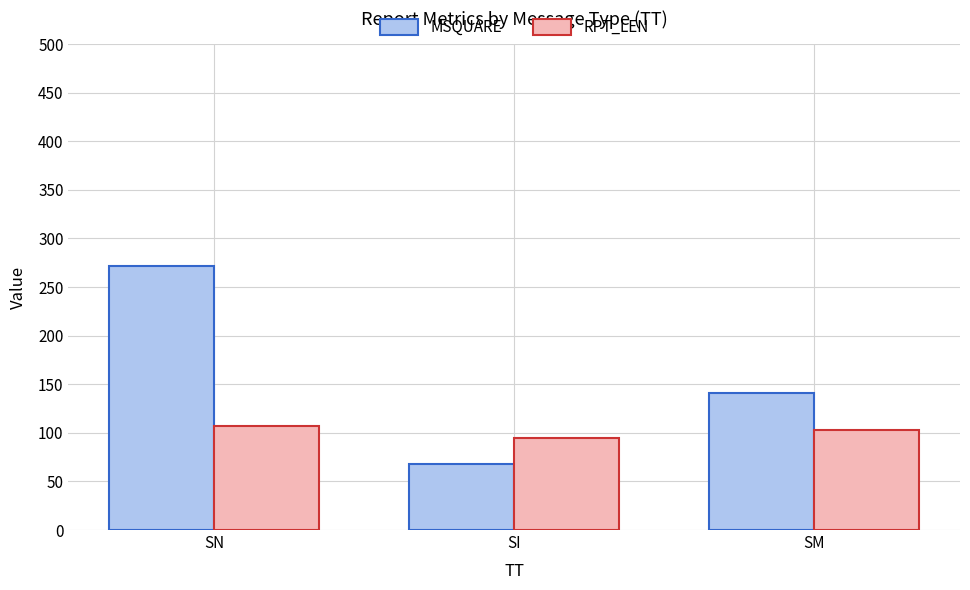

Reading left to right, list all the values displayed in this chart.

MSQUARE: SN=271.6	SI=68.0	SM=140.9
RPT_LEN: SN=106.8	SI=95.0	SM=103.4